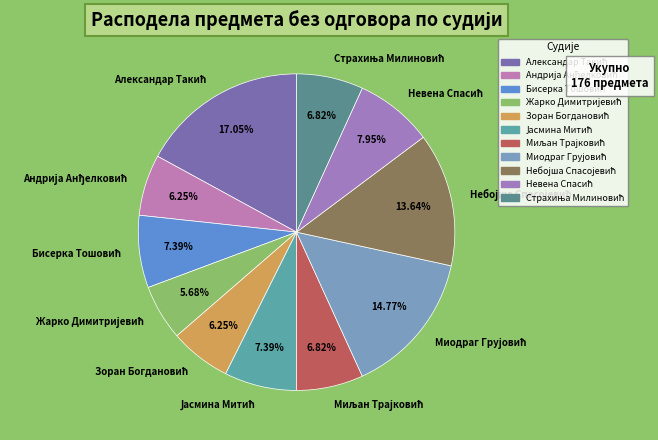

Is there any slice that represents more than half of the pie?

No